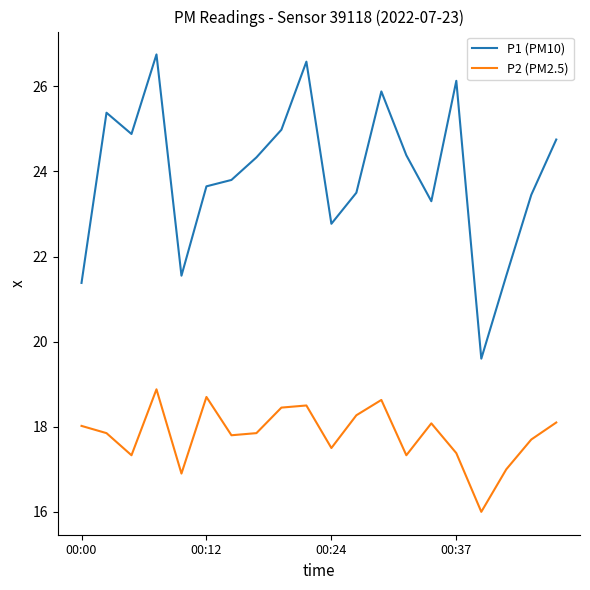

What is the minimum value shown in the chart?

16.0